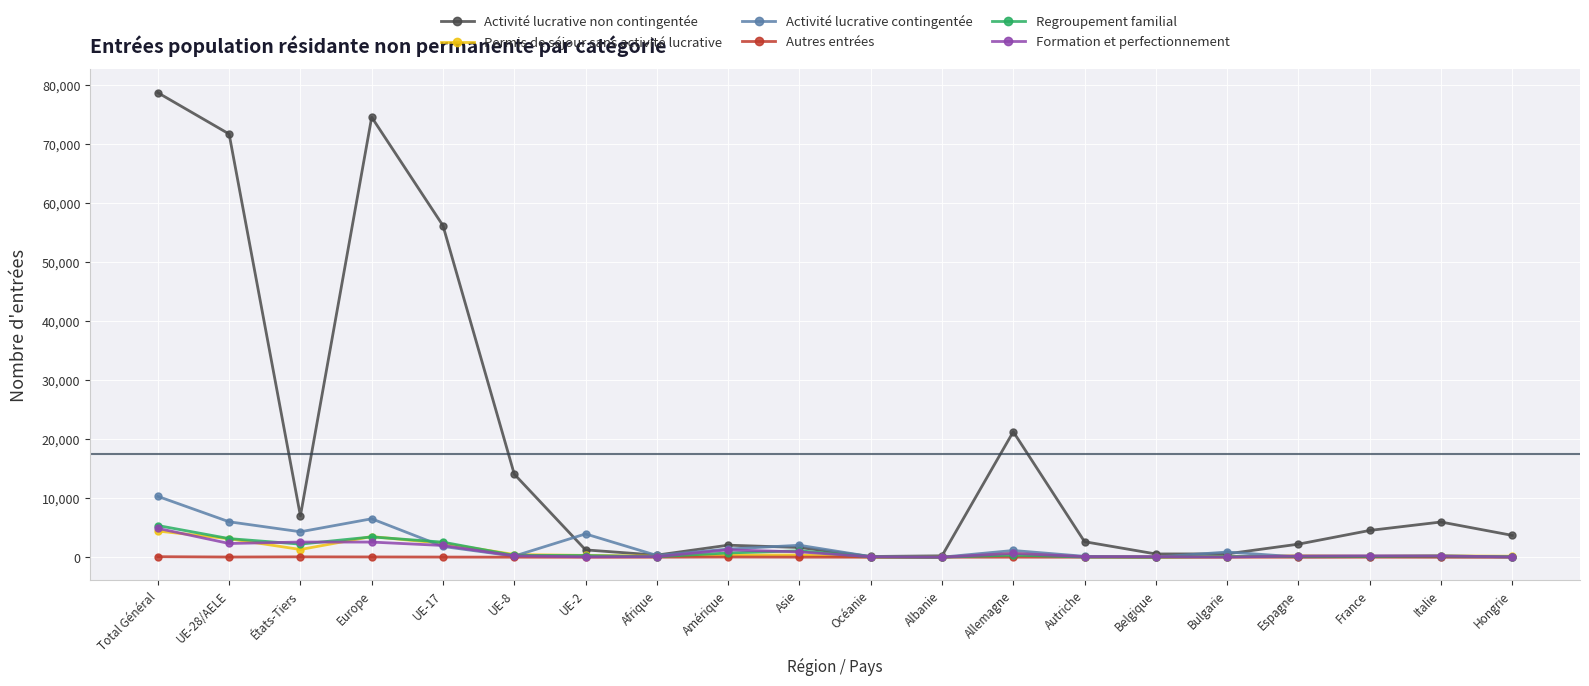

What are all the series names shown in the legend?

Activité lucrative non contingentée, Permis de séjour sans activité lucrative, Activité lucrative contingentée, Autres entrées, Regroupement familial, Formation et perfectionnement